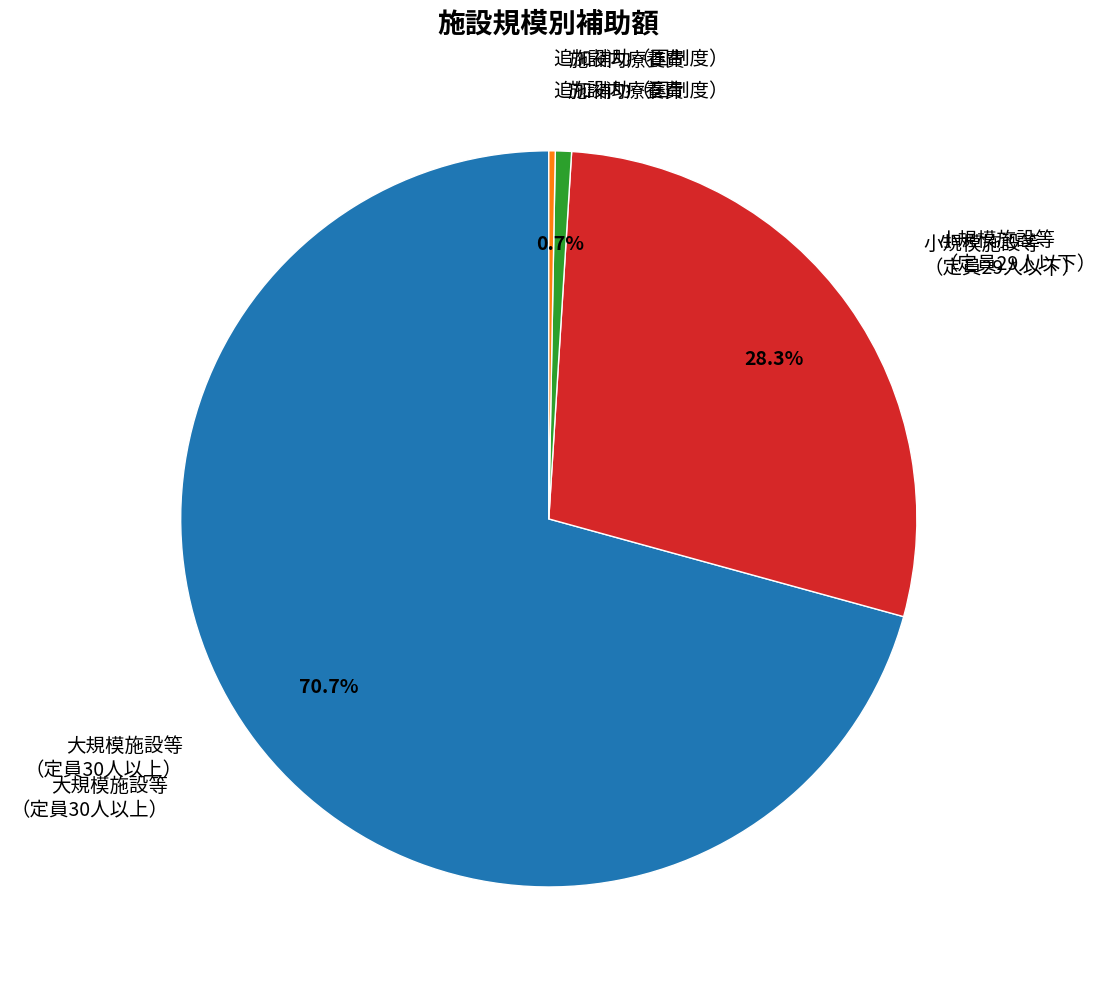

Does any single category account for the majority?

Yes